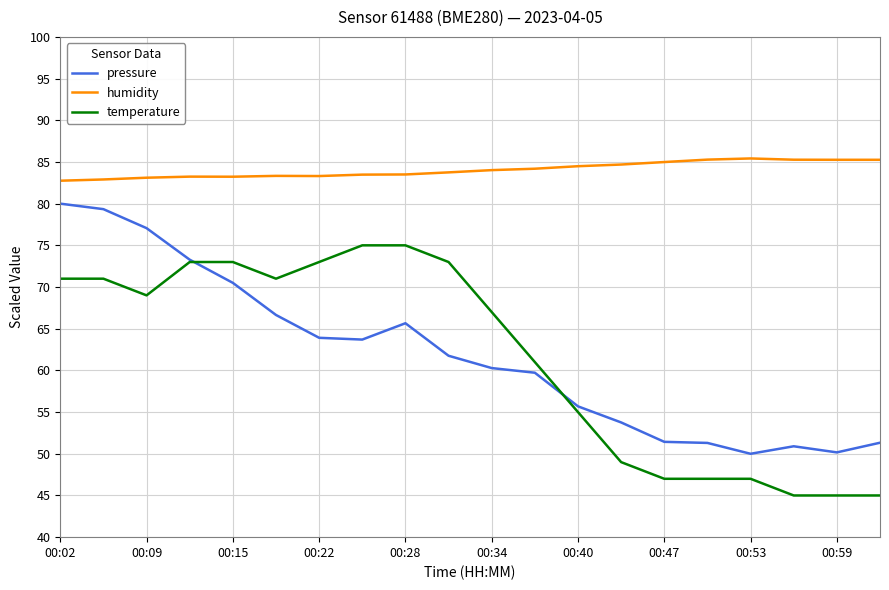

What is the greatest value displayed?

85.4